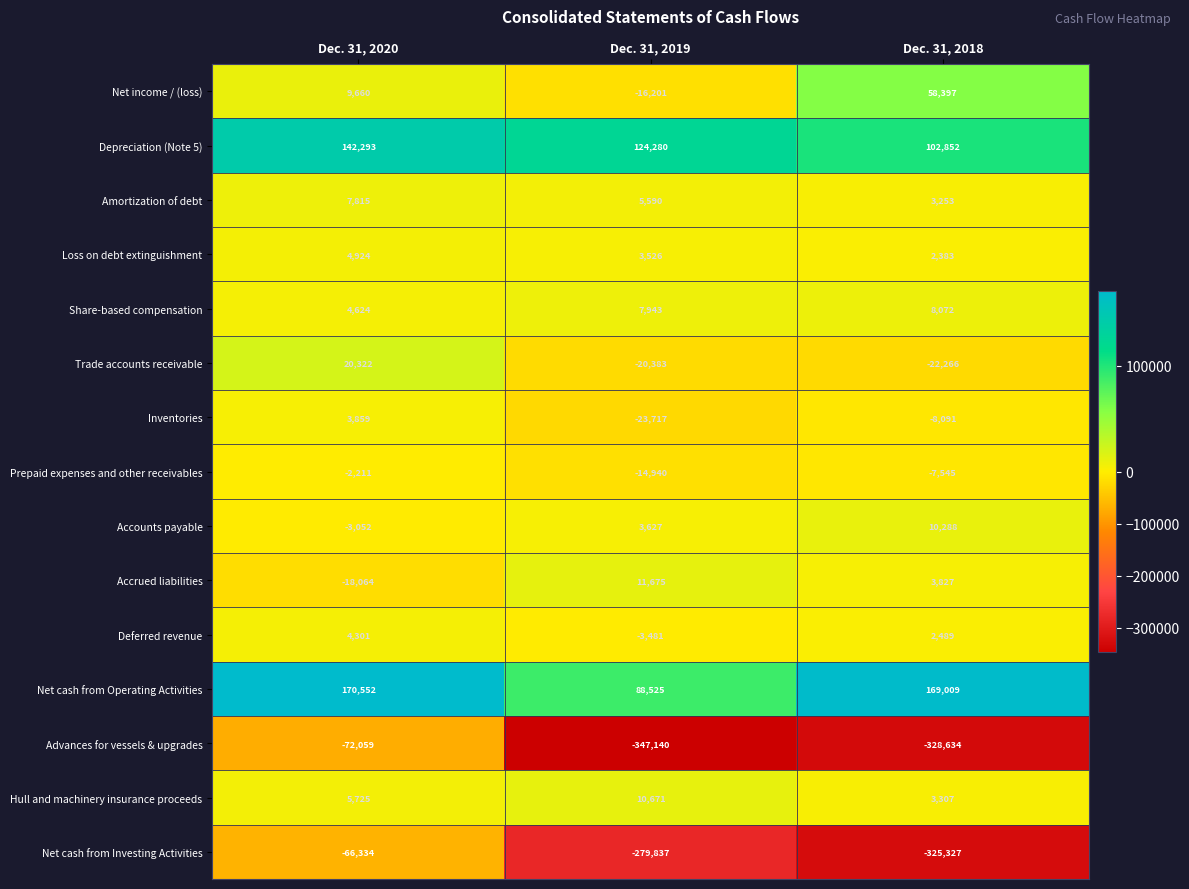

Which series has the largest range (max minus min)?

Advances for vessels & upgrades